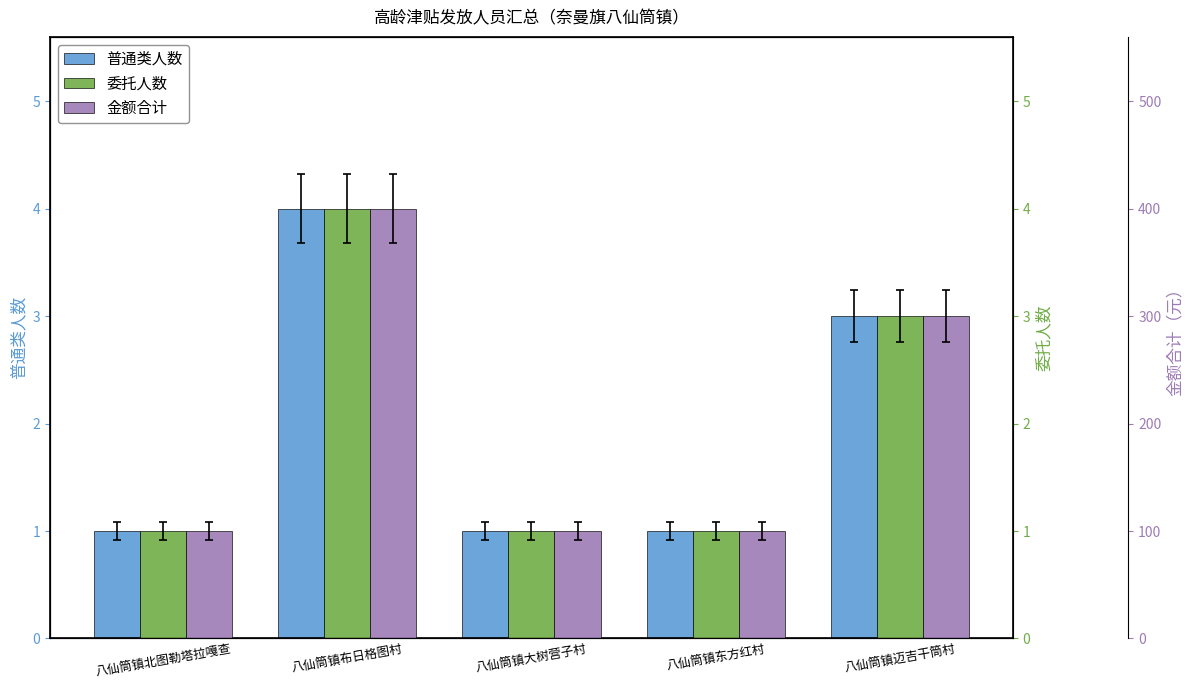

Reading left to right, what are all the values shown in this chart?

普通类人数: 八仙筒镇北图勒塔拉嘎查=1	八仙筒镇布日格图村=4	八仙筒镇大树营子村=1	八仙筒镇东方红村=1	八仙筒镇迈吉干筒村=3
委托人数: 八仙筒镇北图勒塔拉嘎查=1	八仙筒镇布日格图村=4	八仙筒镇大树营子村=1	八仙筒镇东方红村=1	八仙筒镇迈吉干筒村=3
金额合计: 八仙筒镇北图勒塔拉嘎查=100	八仙筒镇布日格图村=400	八仙筒镇大树营子村=100	八仙筒镇东方红村=100	八仙筒镇迈吉干筒村=300